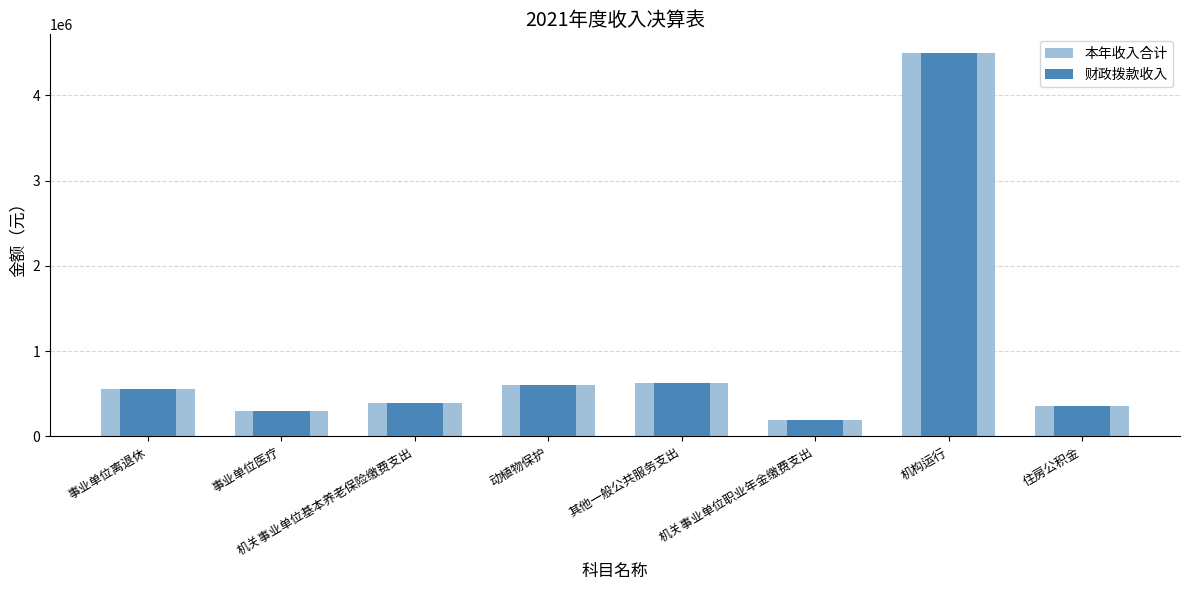

What are all the series names shown in the legend?

本年收入合计, 财政拨款收入